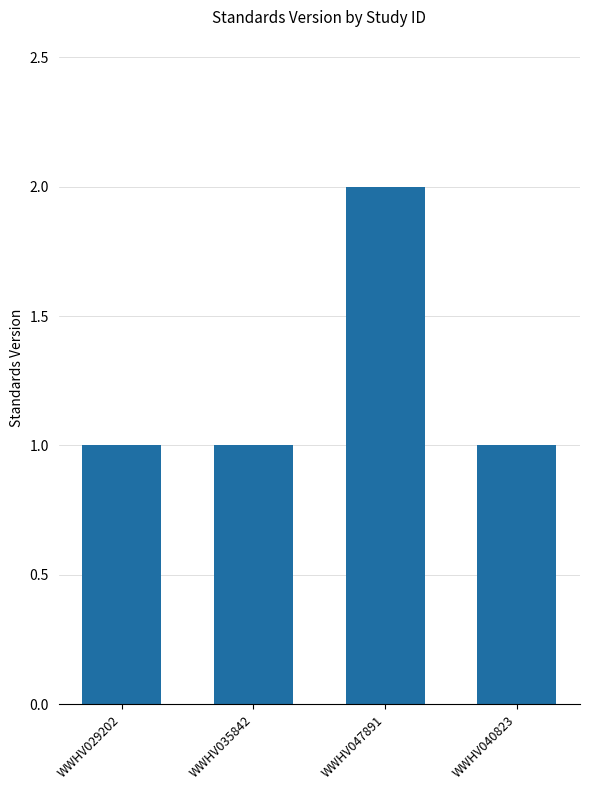

Between WWHV047891 and WWHV035842, which is larger?

WWHV047891